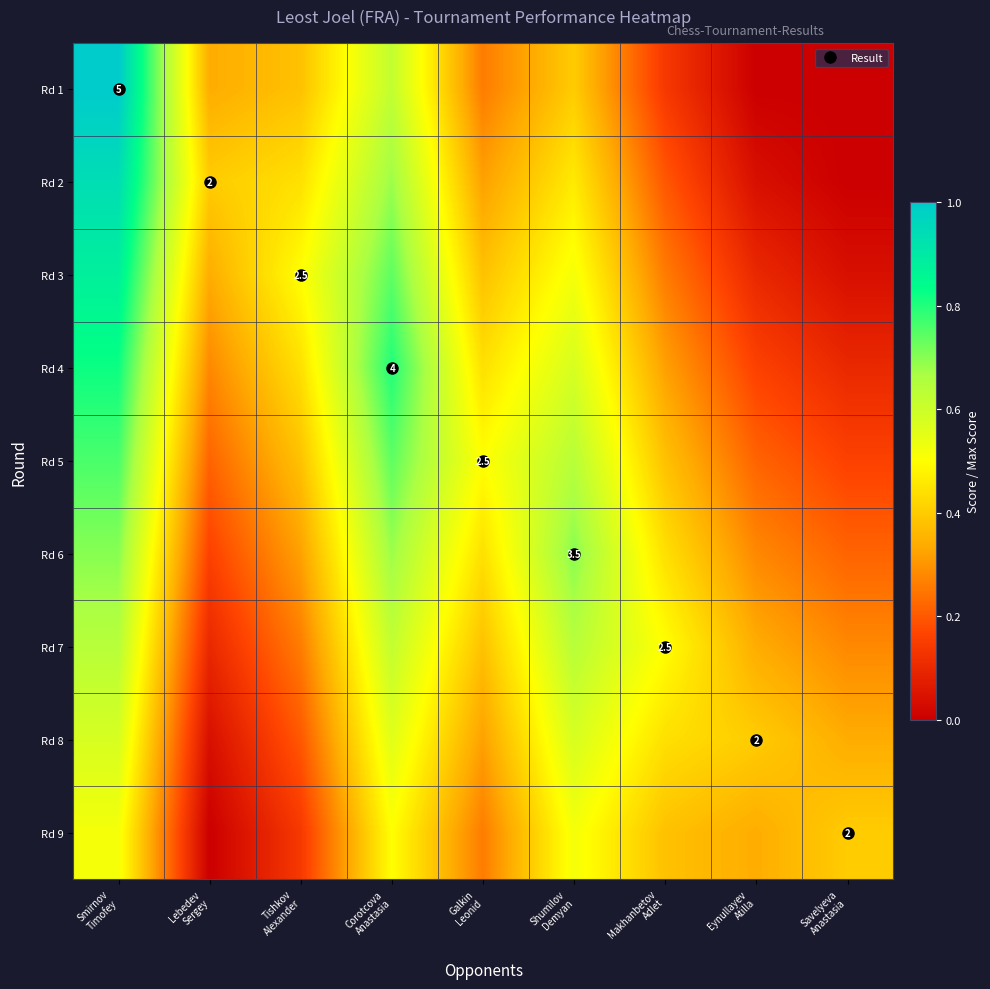

Between Eynullayev
Atilla and Savelyeva
Anastasia, which is larger?

Eynullayev
Atilla